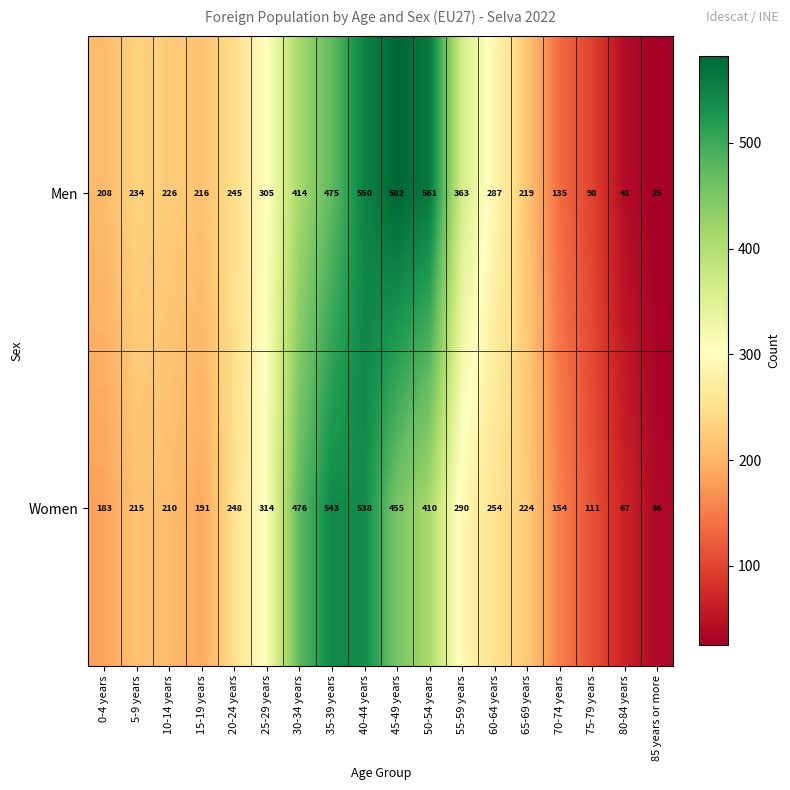

List the series in order of their overall mean, highest first.

Men, Women